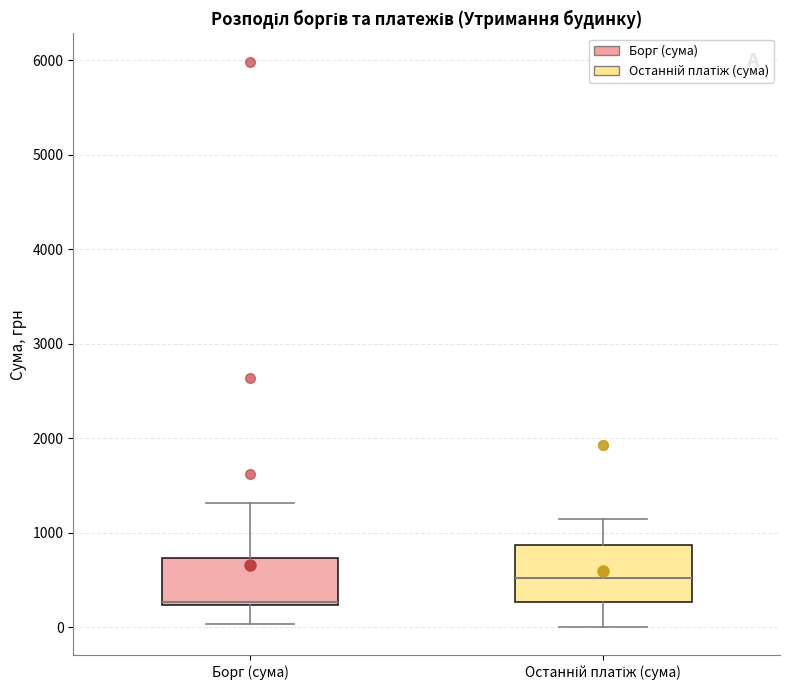

Reading left to right, transcribe this box plot: for each box, give where its median line is, the range the box spans, and where its two whiskers end, as read against the y-axis. The values are not printed on the chart, so give them approximately, as read against the axis.

Борг (сума): median 300, box 200 to 700, whiskers 0 to 1300
Останній платіж (сума): median 500, box 300 to 900, whiskers 0 to 1100